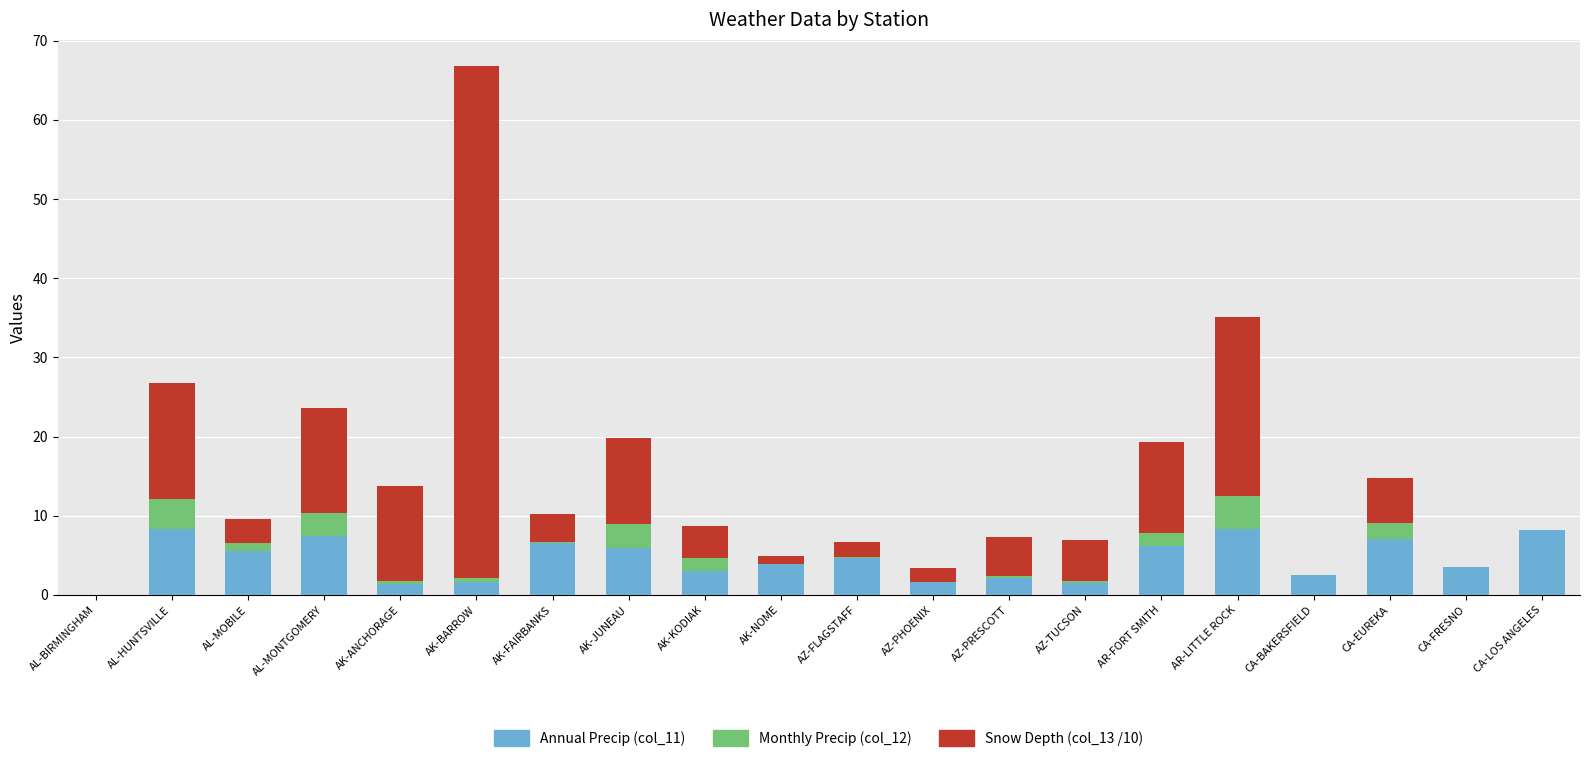

What is the total value across all series at AL-HUNTSVILLE?

26.8